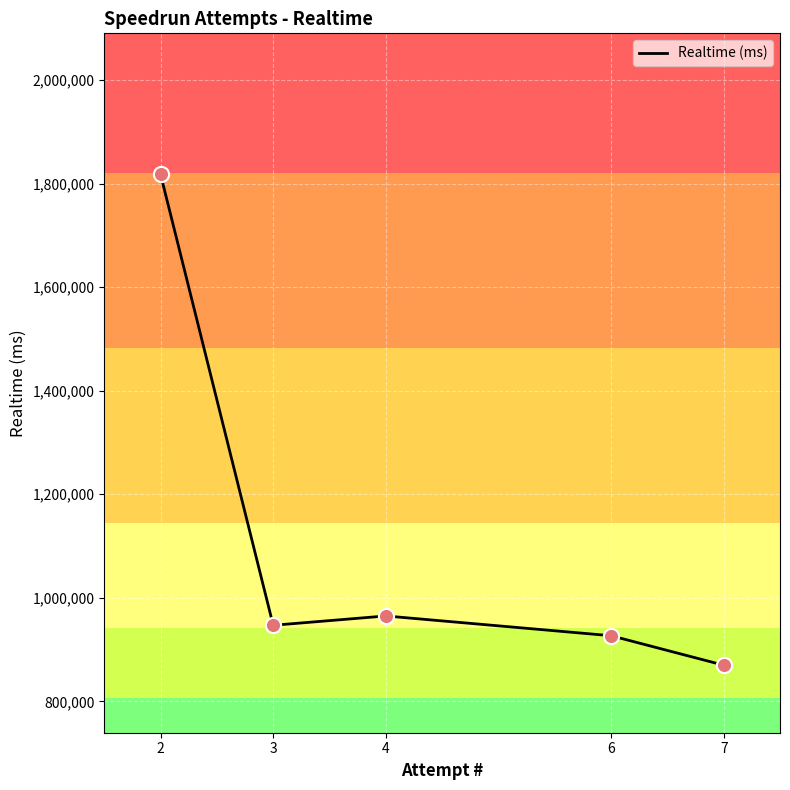

Between 7 and 6, which is larger?

6